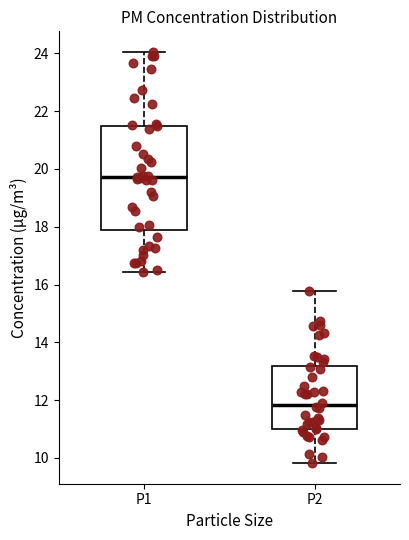

Comparing the boxes themselves (not the whiskers), which one is the tallest?

P1